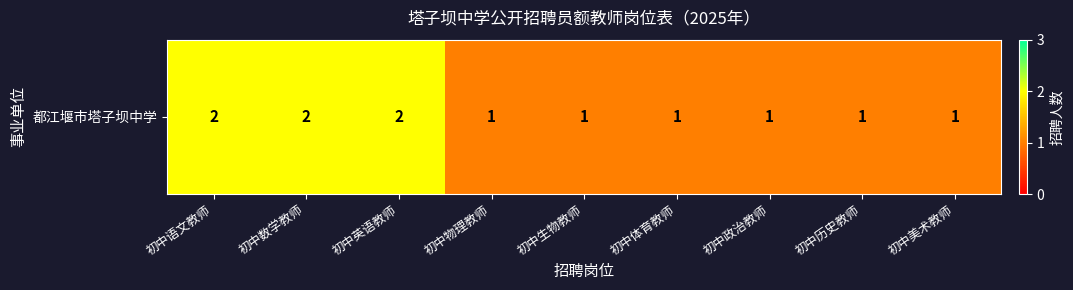

What value does the data have at 初中英语教师?

2